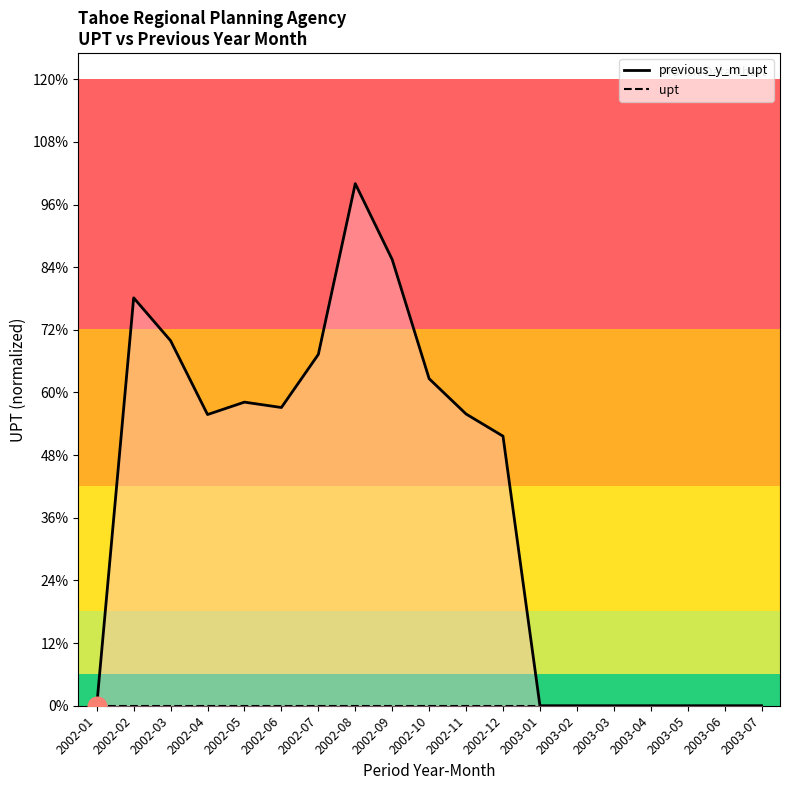

At how many categories does at least one series exceed 27963?

2